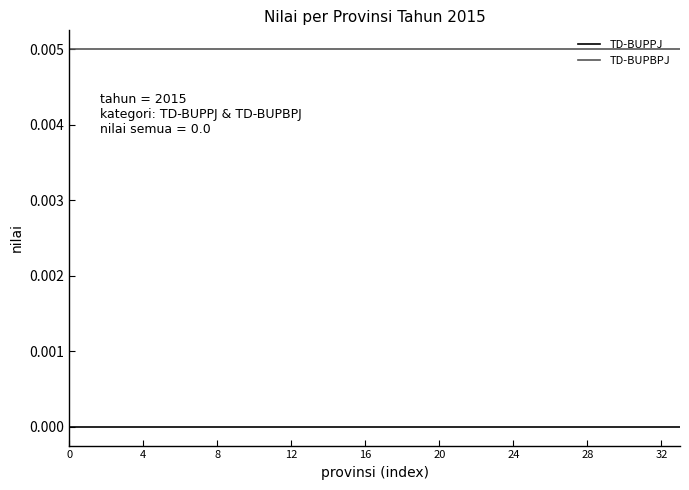

List the series in order of their peak value, lowest first.

TD-BUPPJ, TD-BUPBPJ